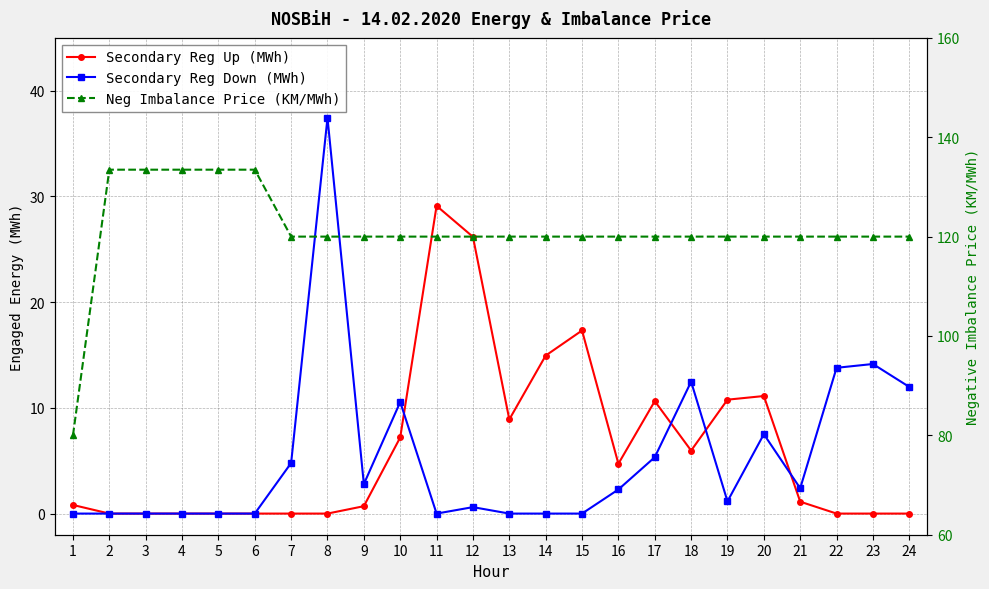

What is the value of the Neg Imbalance Price (KM/MWh) point at the 7th from the left?

120.0